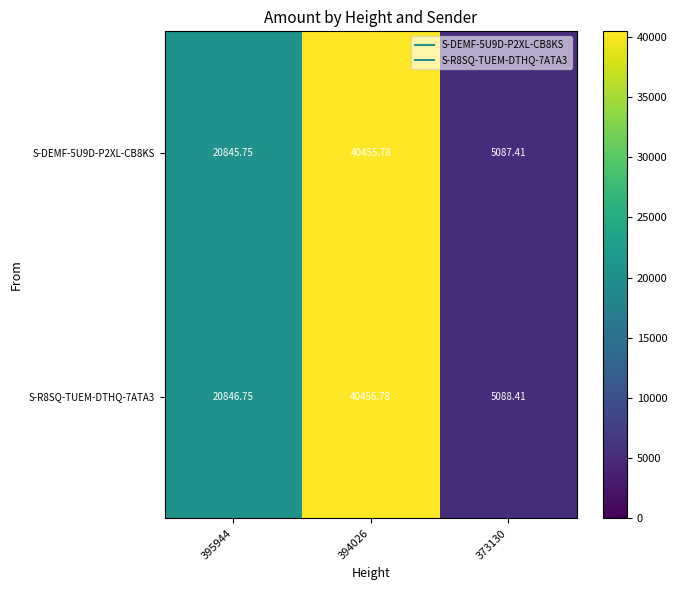

At which category is the sum across all series the highest?

394026